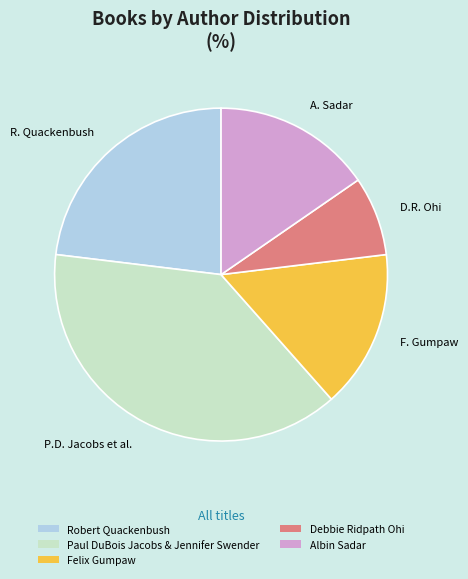

Count the number of slices in the pie.

5